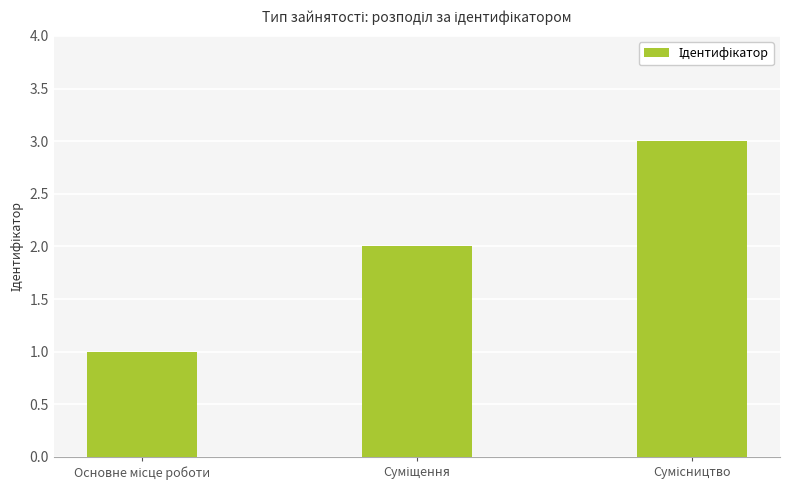

Count the number of categories in the chart.

3